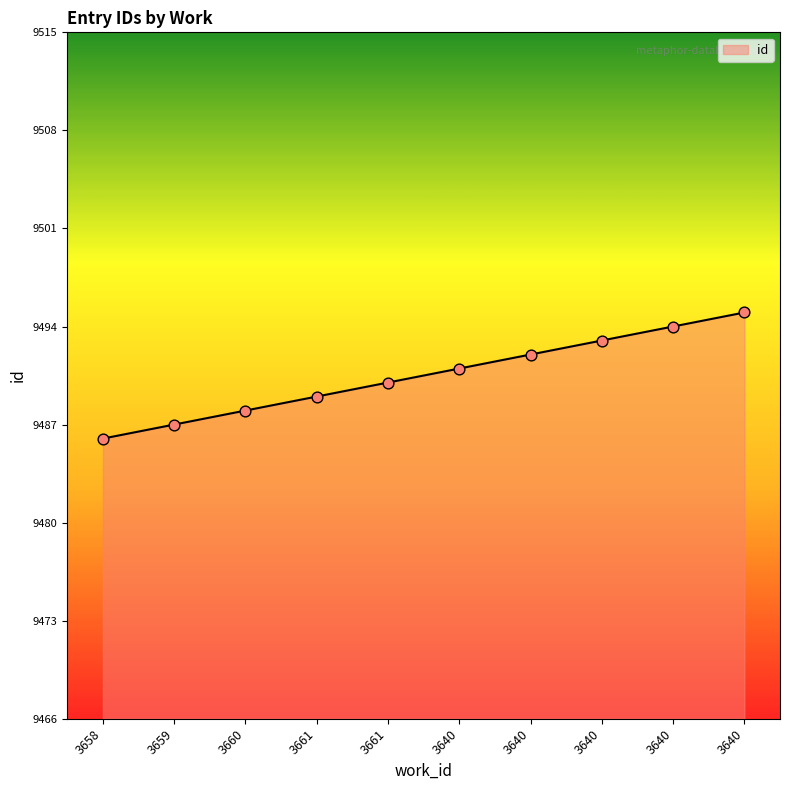

How many lines are shown in the chart?

1